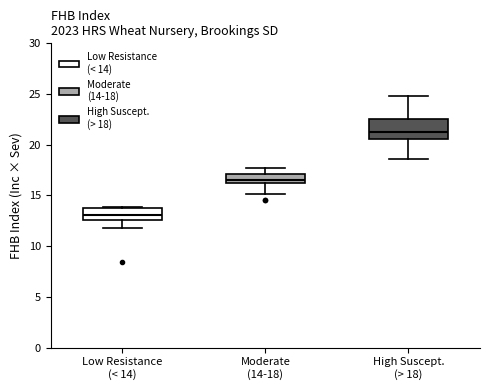

Reading left to right, transcribe this box plot: for each box, give where its median line is, the range the box spans, and where its two whiskers end, as read against the y-axis. The values are not printed on the chart, so give them approximately, as read against the axis.

Low Resistance (< 14): median 13.0, box 12.5 to 14.0, whiskers 12.0 to 14.0
Moderate (14-18): median 16.5, box 16.0 to 17.0, whiskers 15.0 to 17.5
High Suscept. (> 18): median 21.5, box 20.5 to 22.5, whiskers 18.5 to 25.0